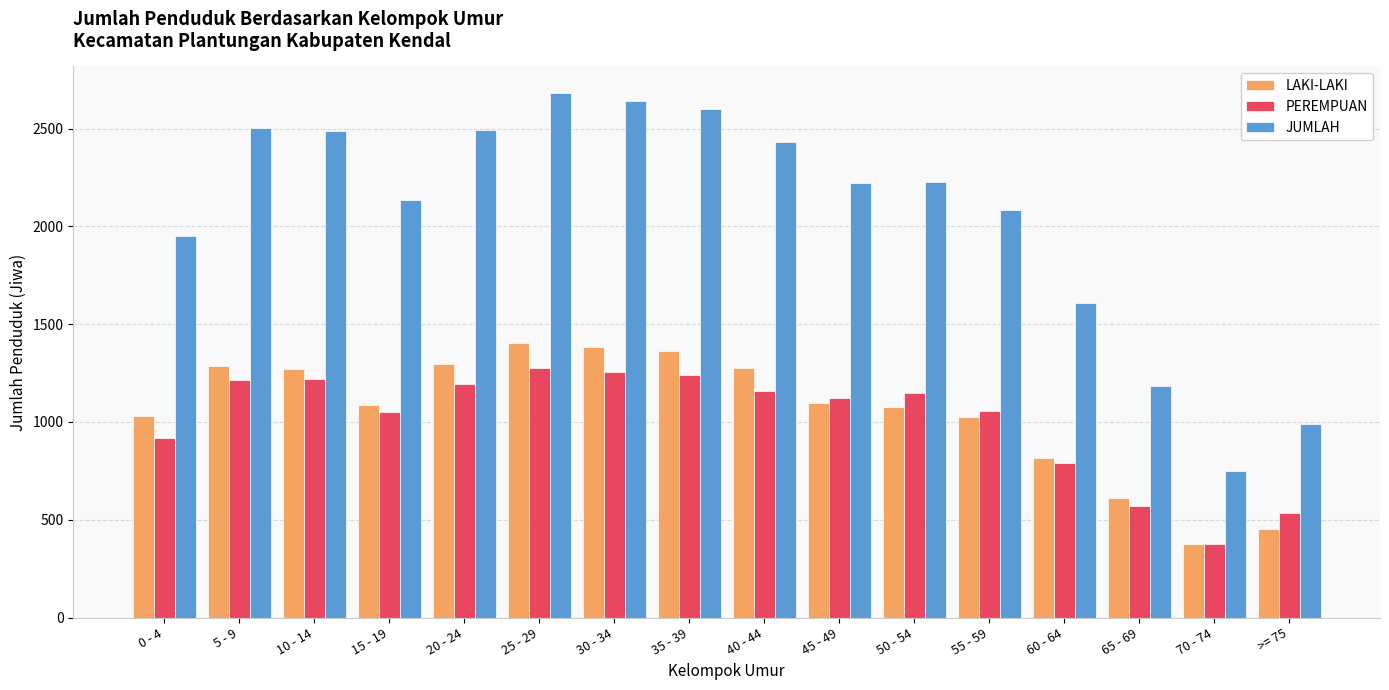

How many categories are shown in the chart?

16